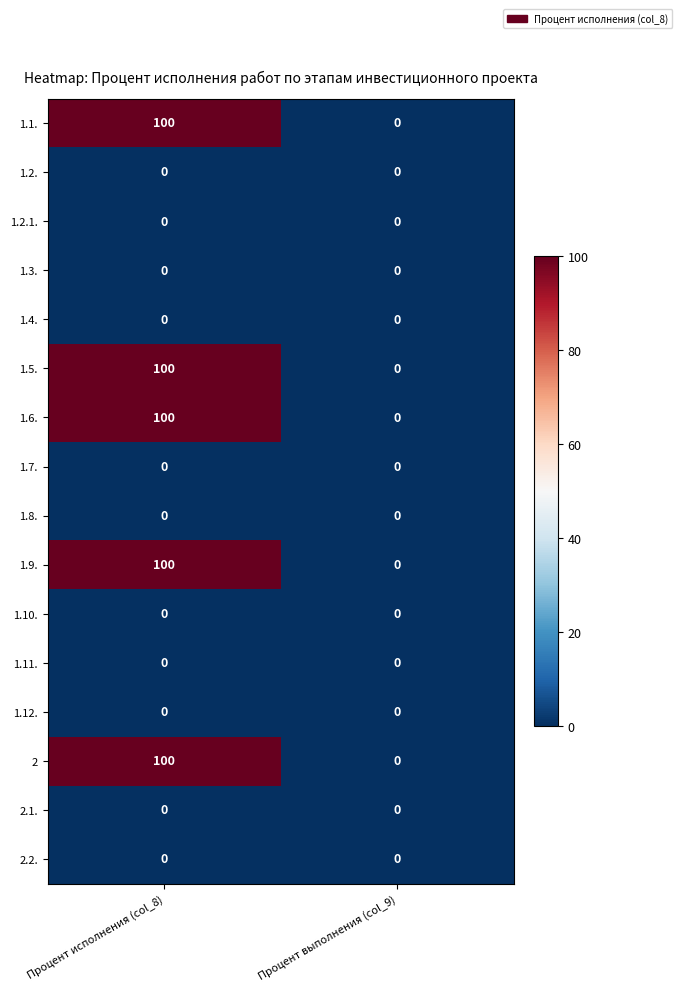

What is the greatest value displayed?

100